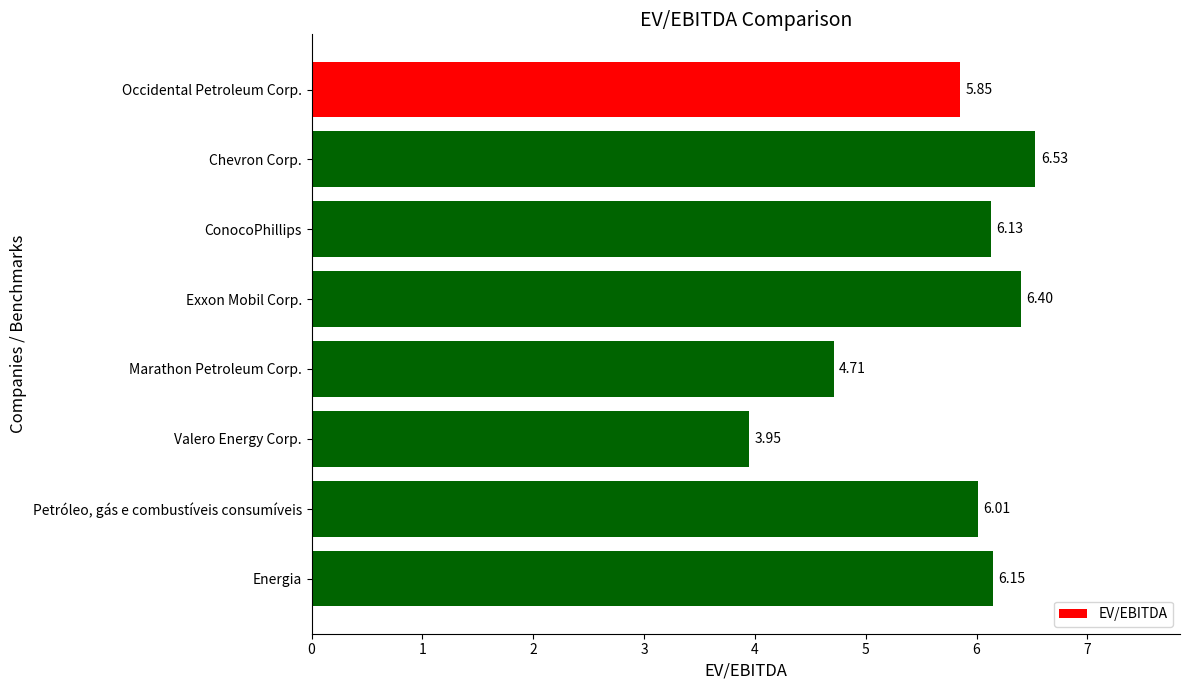

Approximately how many times larger is the value at Petróleo, gás e combustíveis consumíveis compared to Exxon Mobil Corp.?

0.9